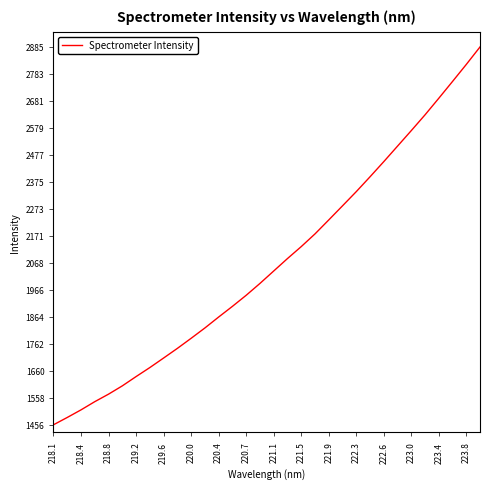

Does the chart display data point markers on the line(s)?

No